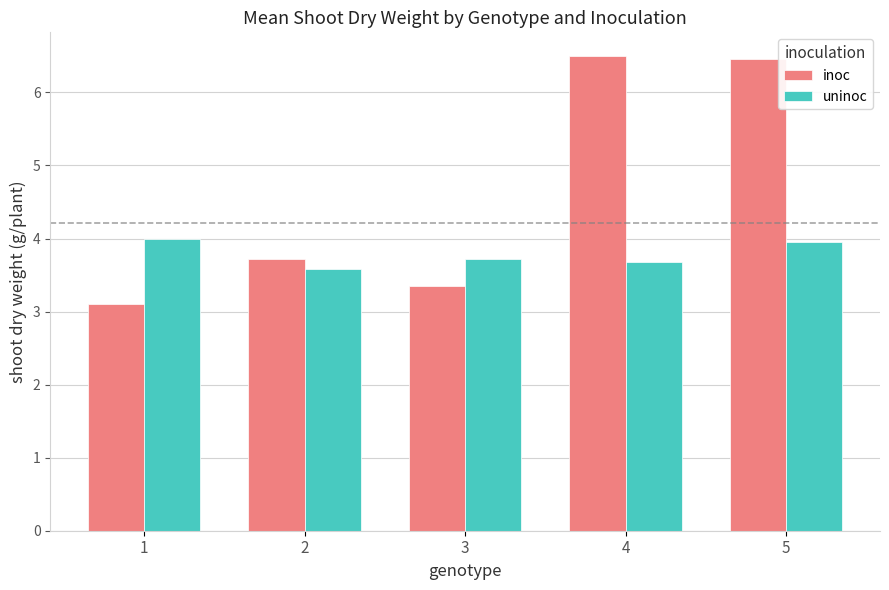

True or false: uninoc has a value of 1.5 at 2.

False